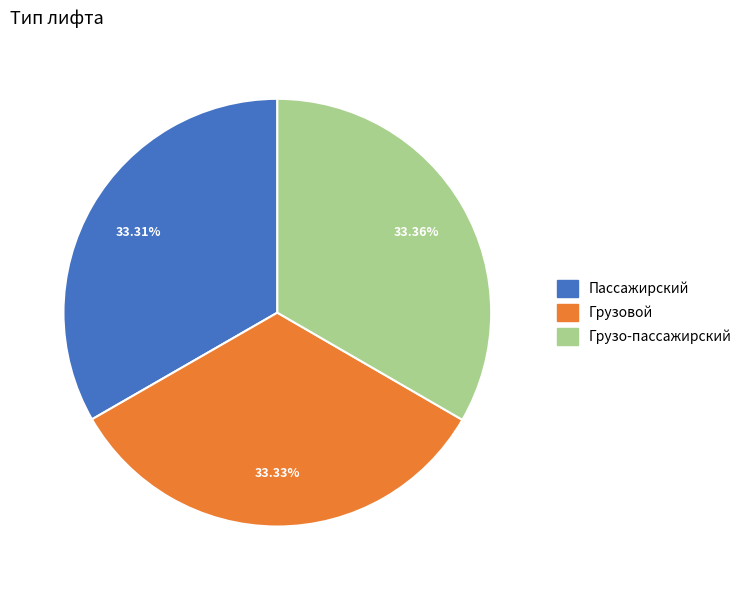

To the nearest percent, what is the average slice percentage?

33%